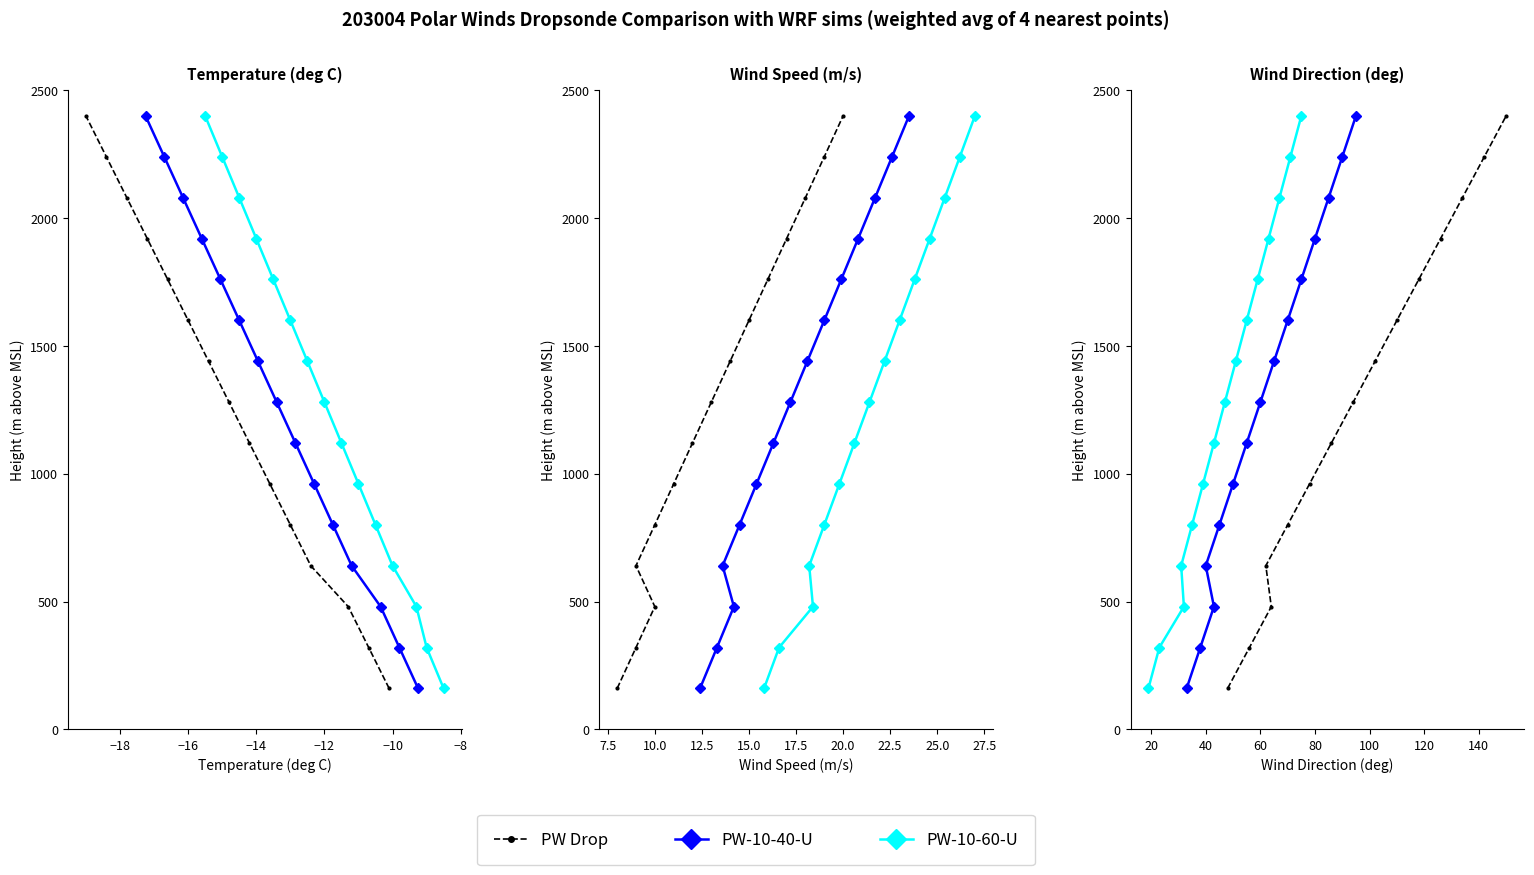

How many lines are shown in the chart?

3